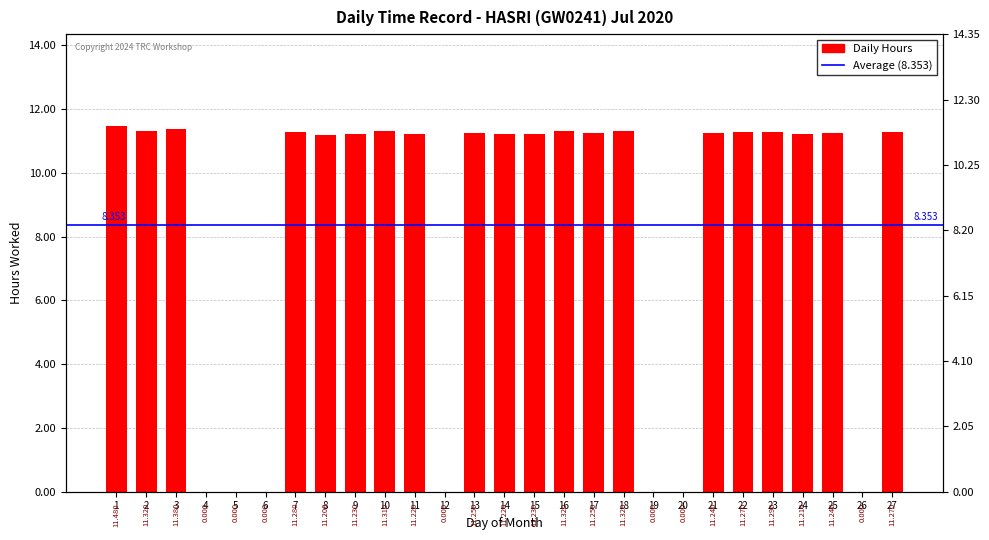

Read the value at 18.

11.3